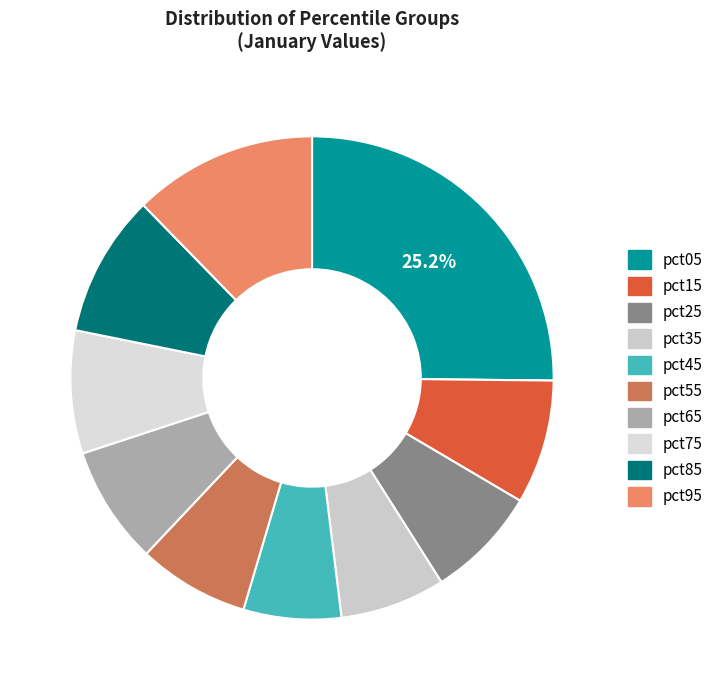

How much of the chart is everything except pct35?

93.0%